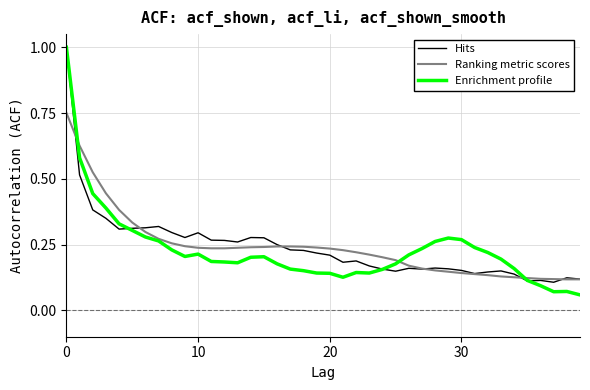

Which series has the widest spread of values?

Enrichment profile